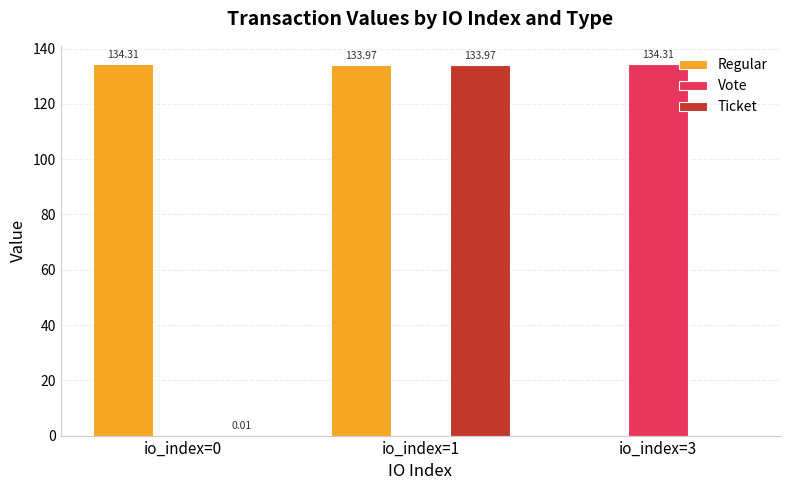

What is the total value across all series at io_index=1?

267.9